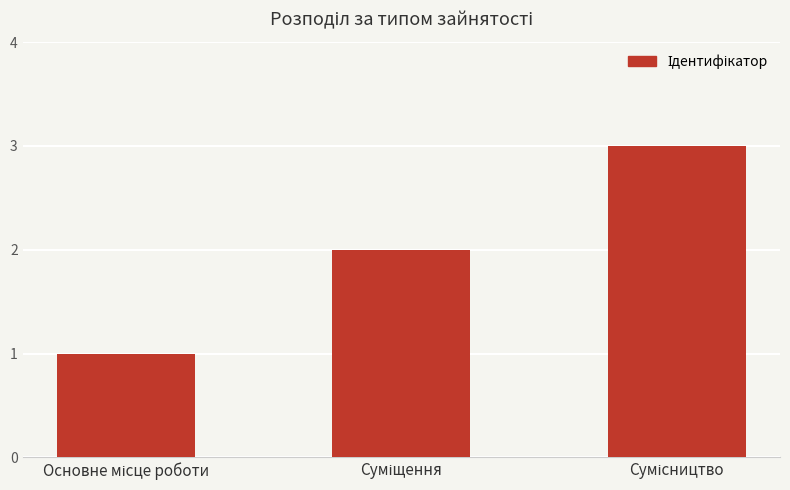

What is the greatest value displayed?

3